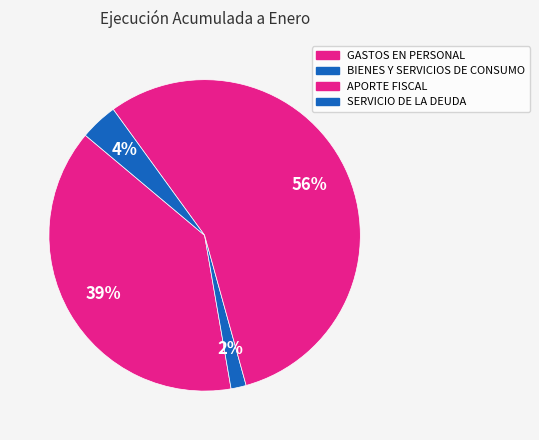

Does any single category account for the majority?

Yes